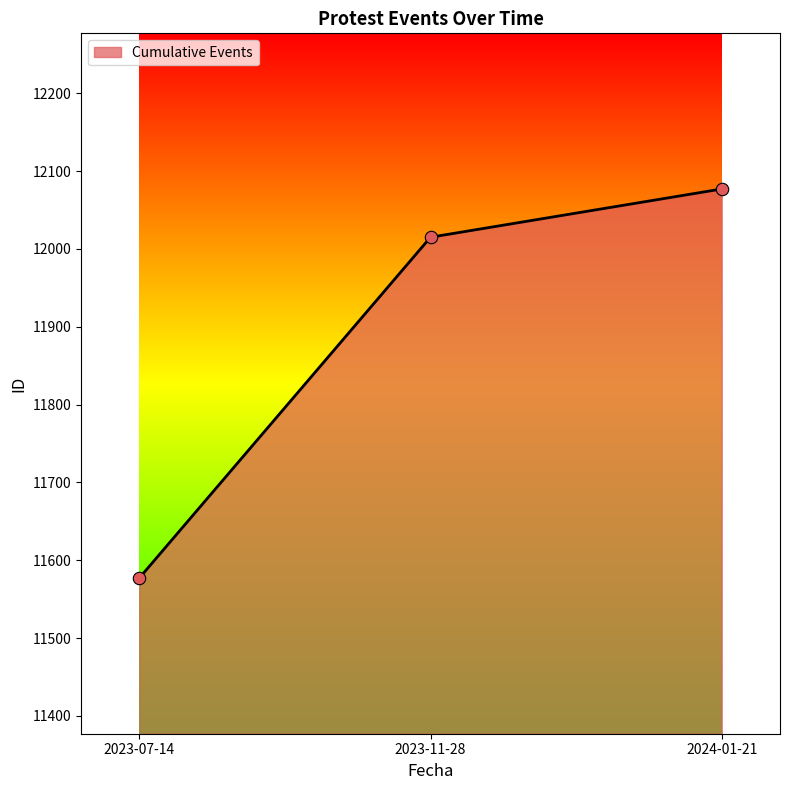

Approximately how many times larger is the value at 2023-07-14 compared to 2023-11-28?

1.0